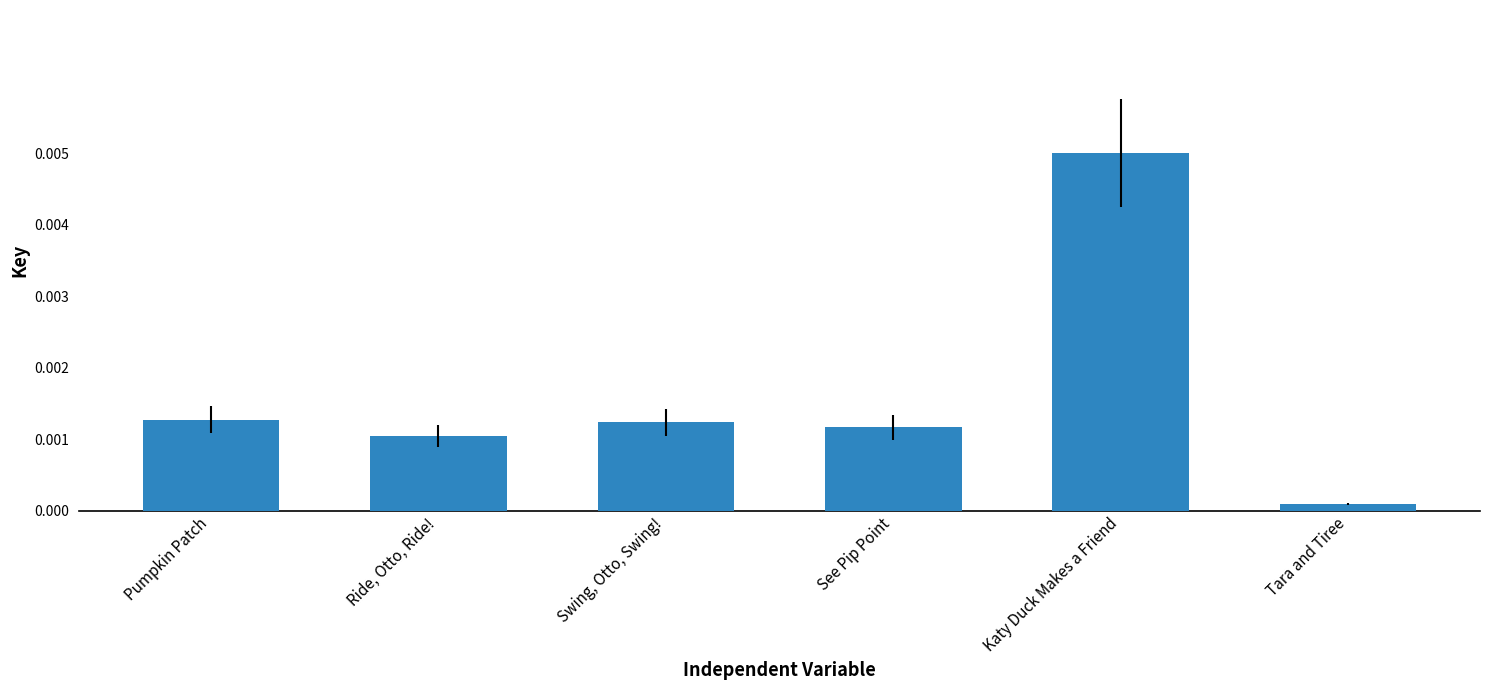

Which has a higher value, See Pip Point or Katy Duck Makes a Friend?

Katy Duck Makes a Friend